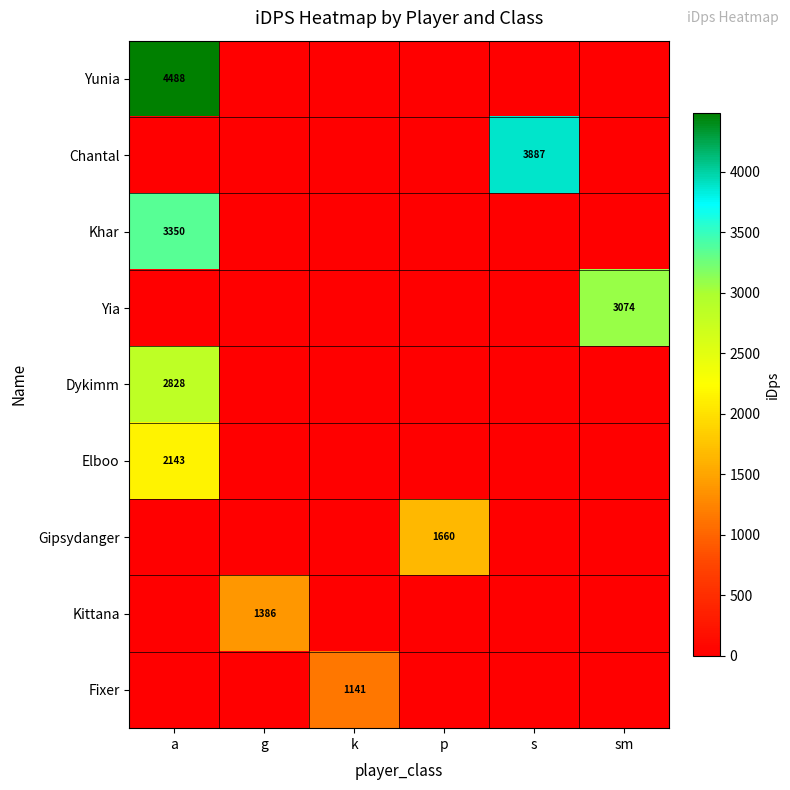

True or false: Chantal has a value of 1189 at s.

False